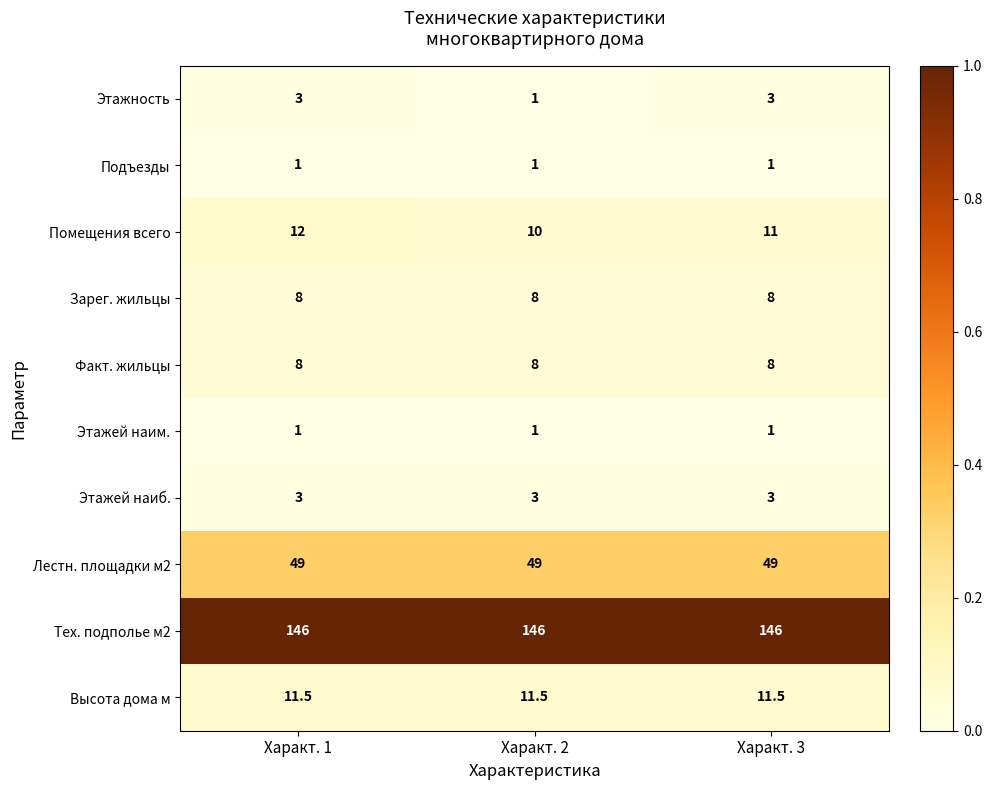

What is the greatest value displayed?

146.0